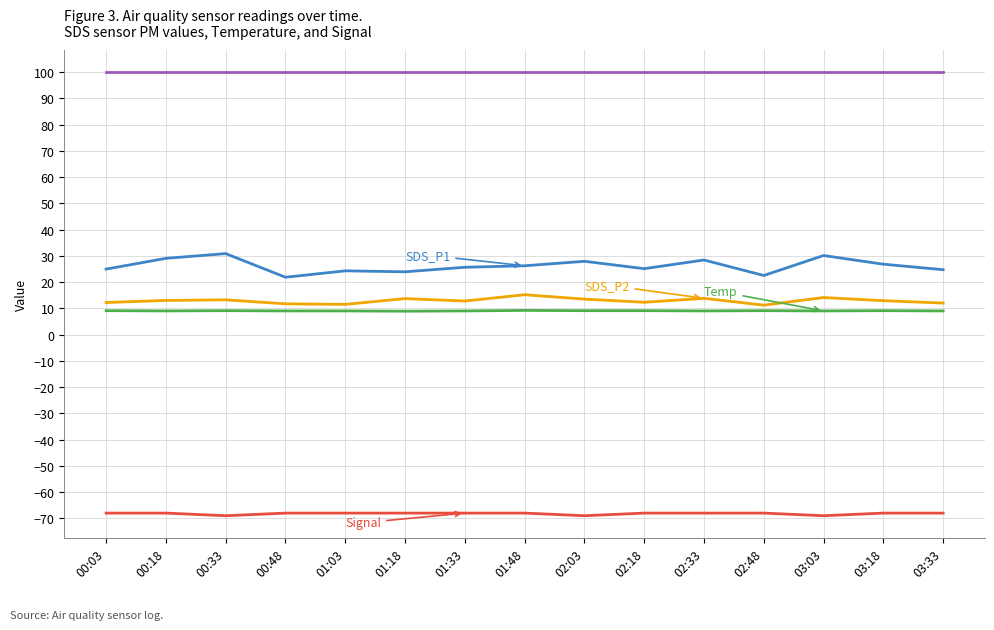

What is the spread (max minus min) of values at 02:18?

167.9